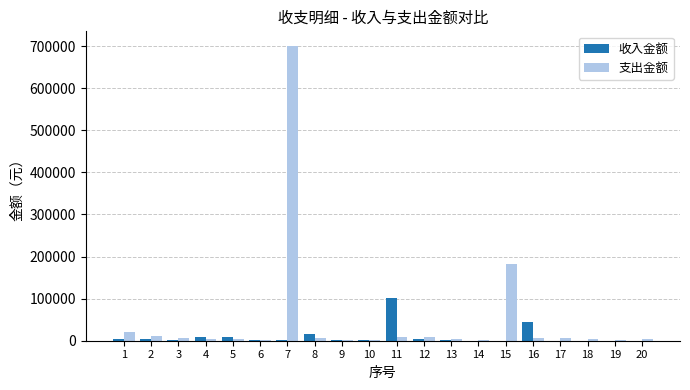

Which series has the largest total across all categories?

支出金额